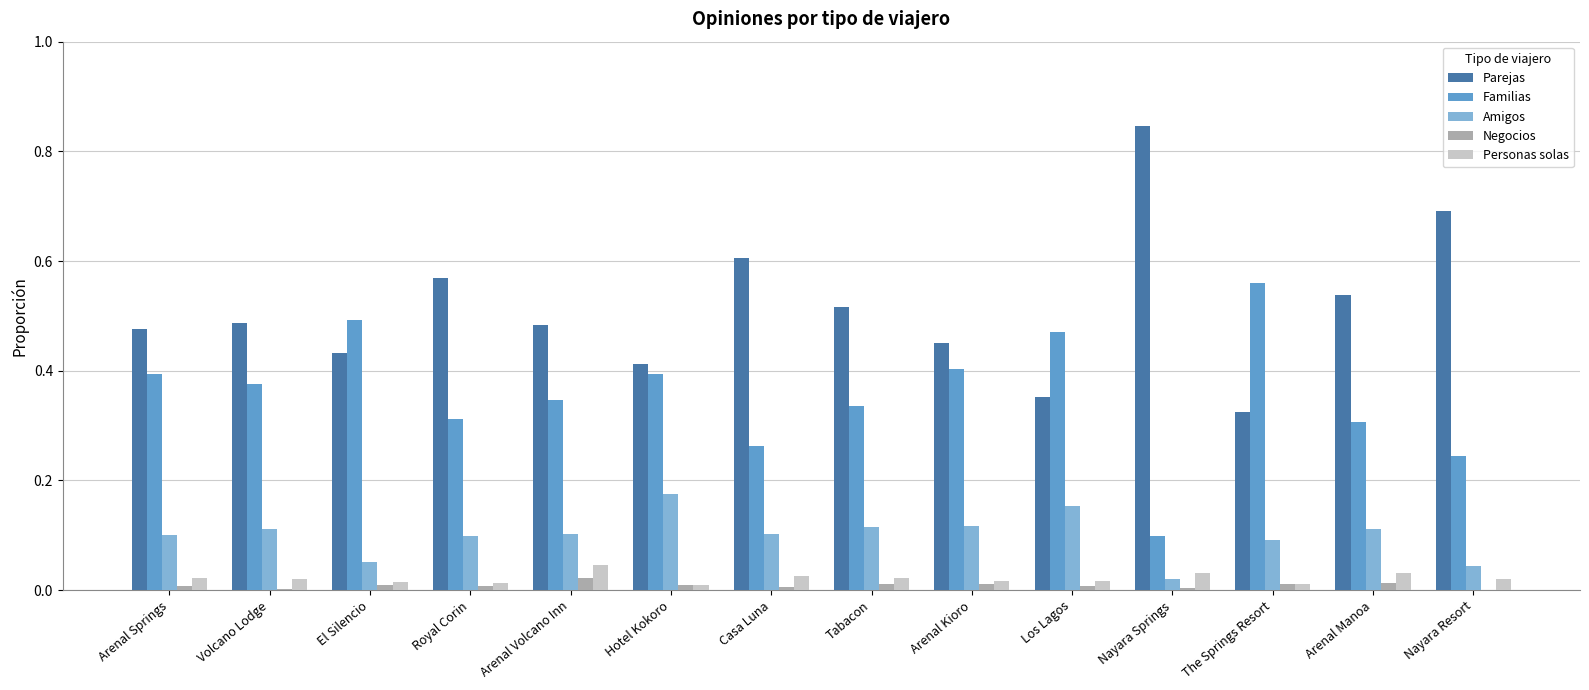

Is it true that Negocios equals 0.0 at Los Lagos?

True